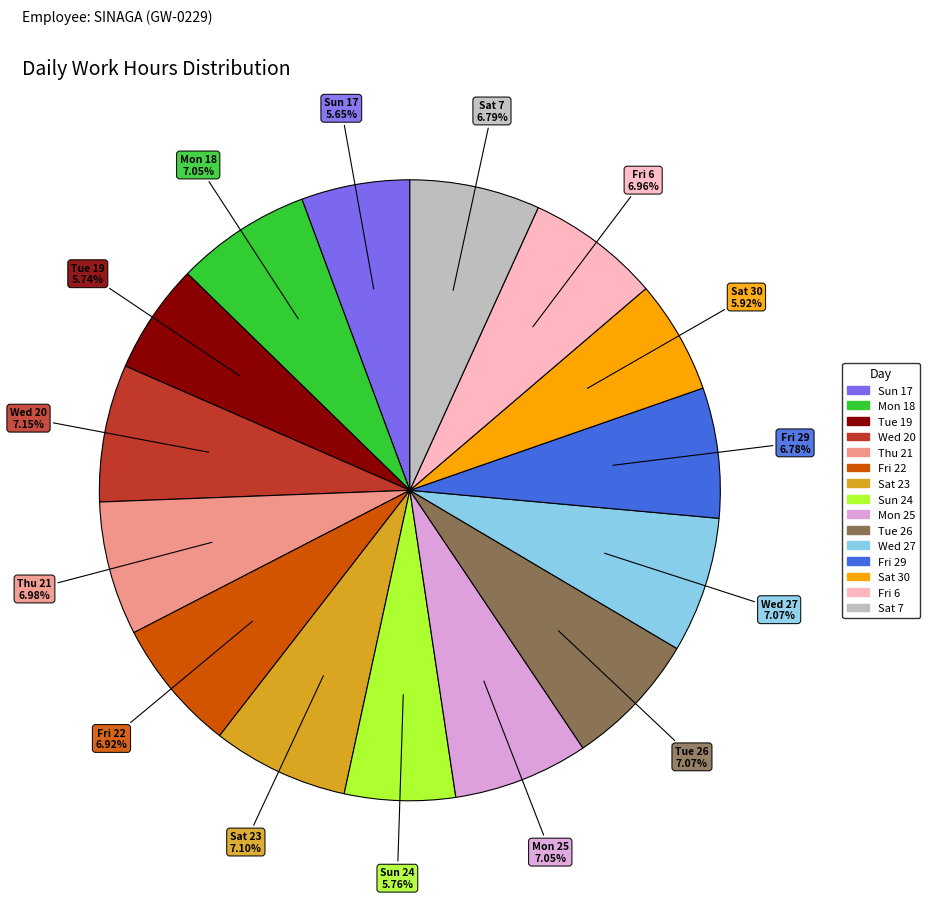

Approximately how many times larger is the value at Wed 20 compared to Sun 24?

1.2